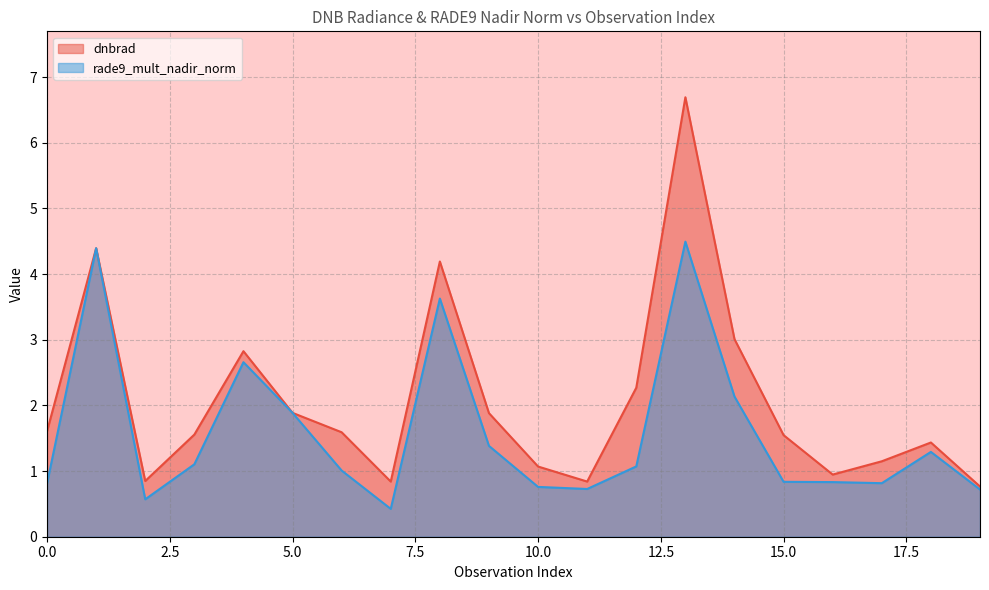

List the series in order of their peak value, highest first.

dnbrad, rade9_mult_nadir_norm